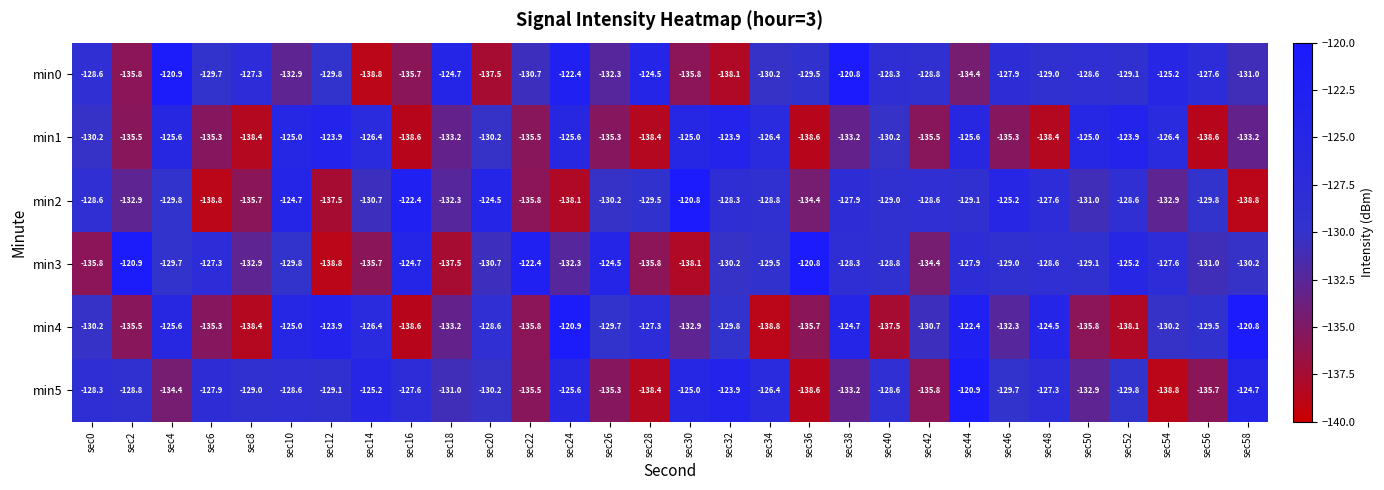

Between sec4 and sec54, which series saw the biggest shift?

min4